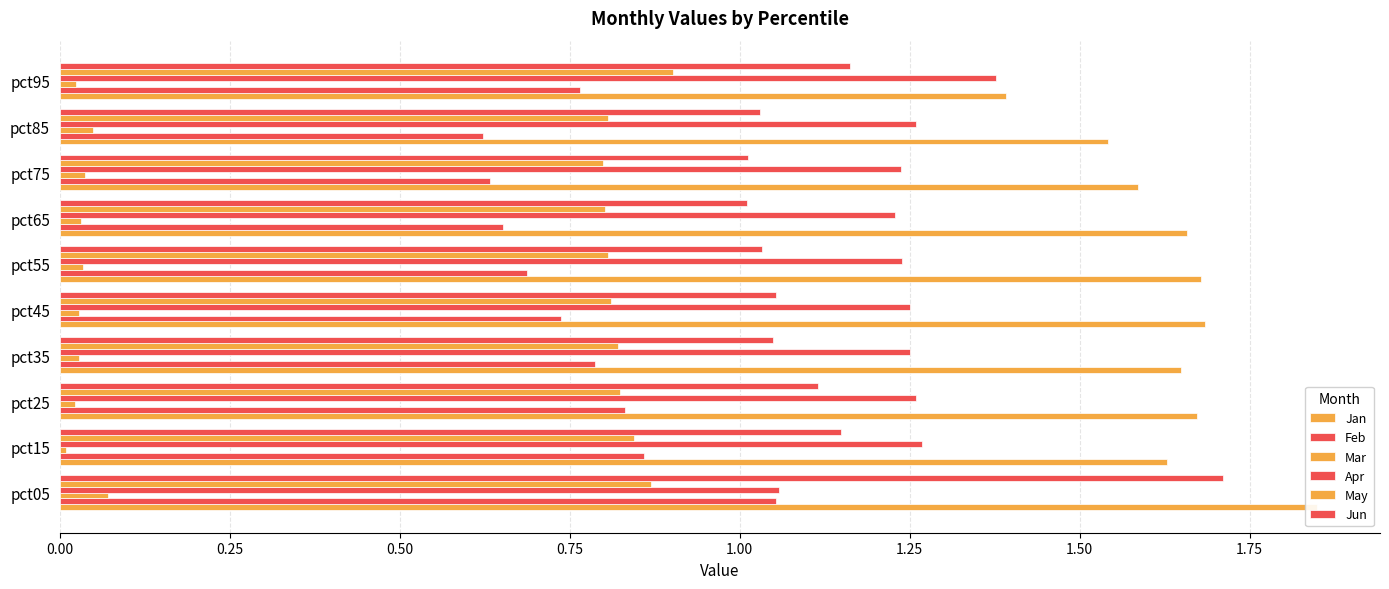

What position from the right is 0.00?

10